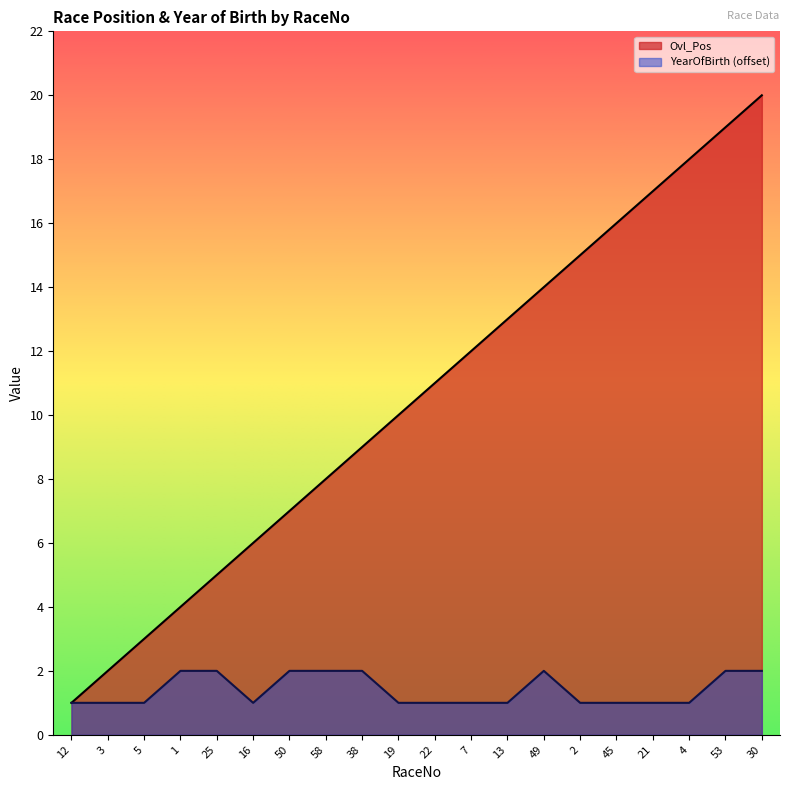

The Ovl_Pos series shows 16 at 45. True or false?

True